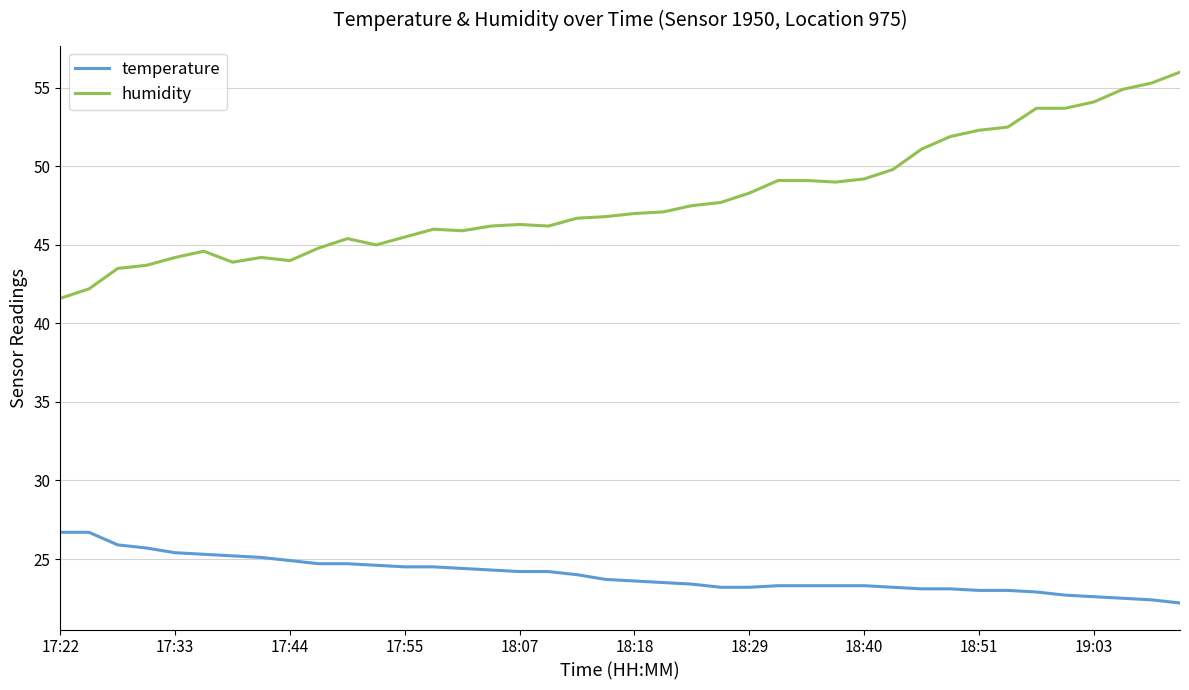

Rank the series by their average value, from lowest to highest.

temperature, humidity